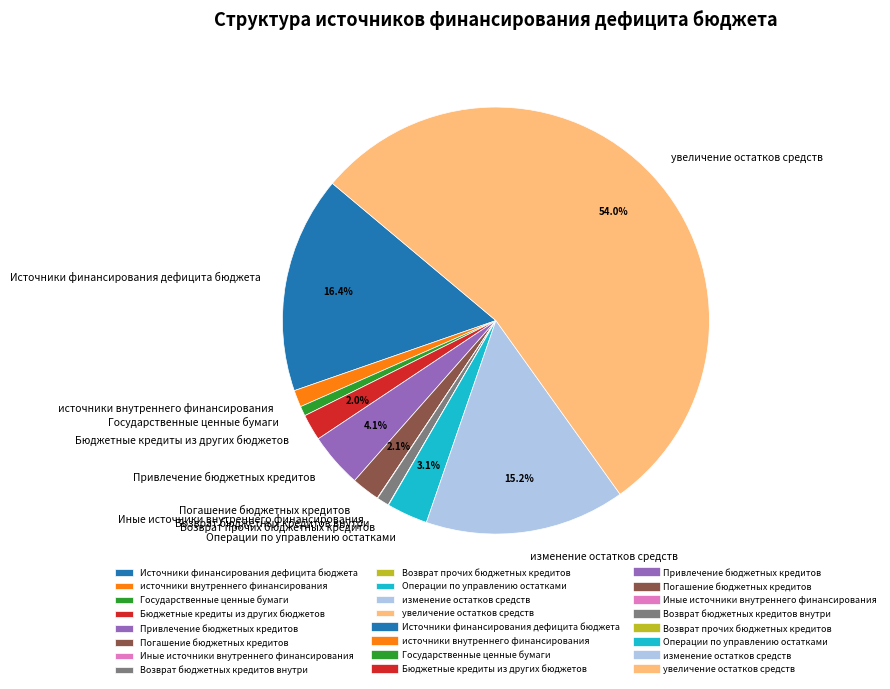

Which category has the biggest portion of the pie?

увеличение остатков средств